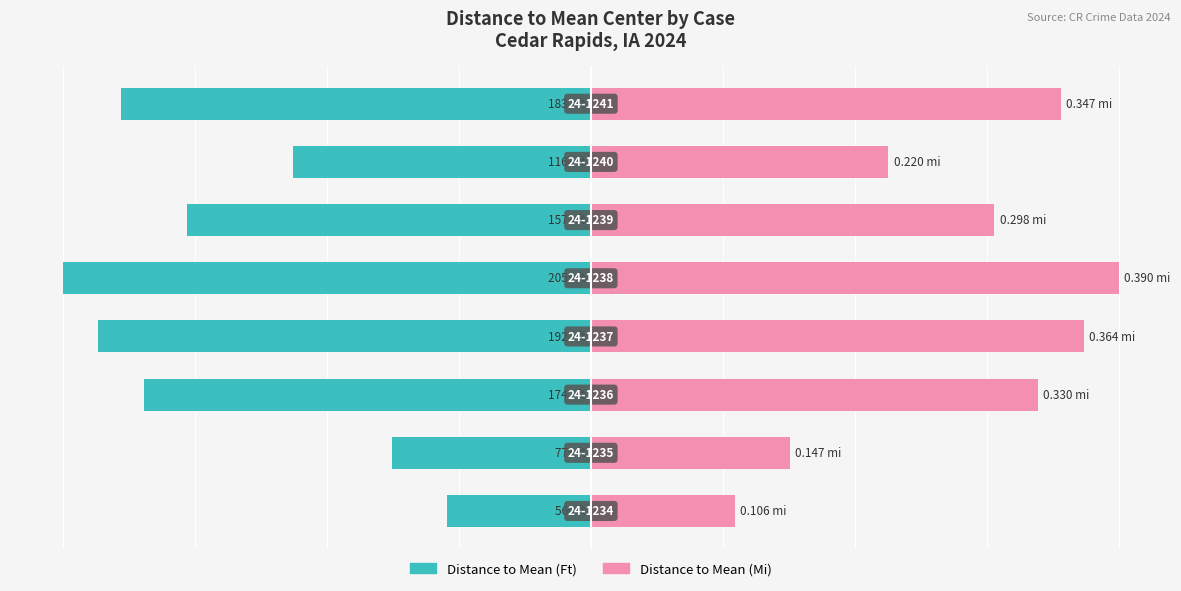

Is it true that Distance to Mean (Mi) equals 20.8 at 1?

False